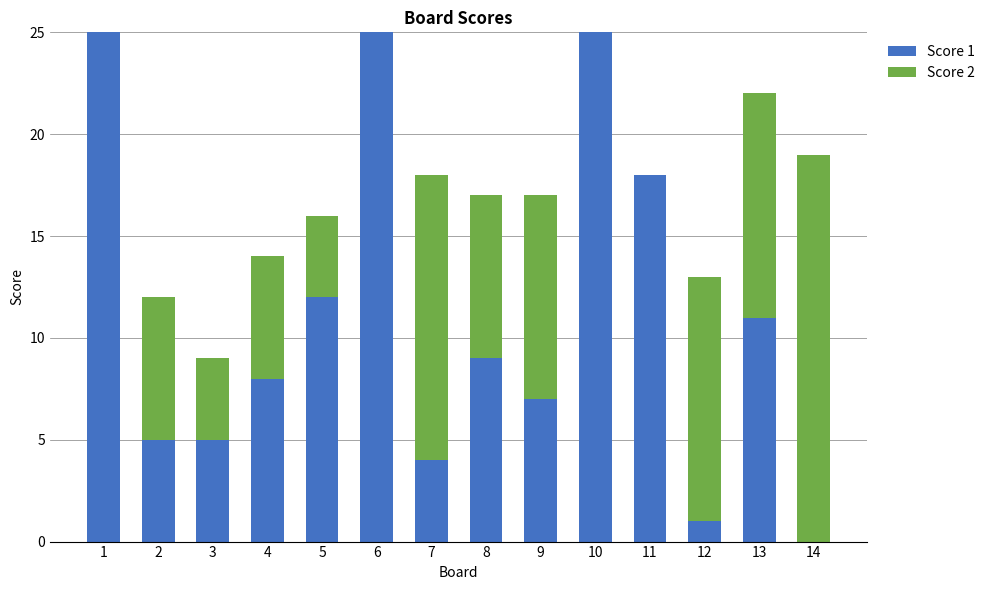

What is the difference between the Score 1 values at 9 and 6?

18